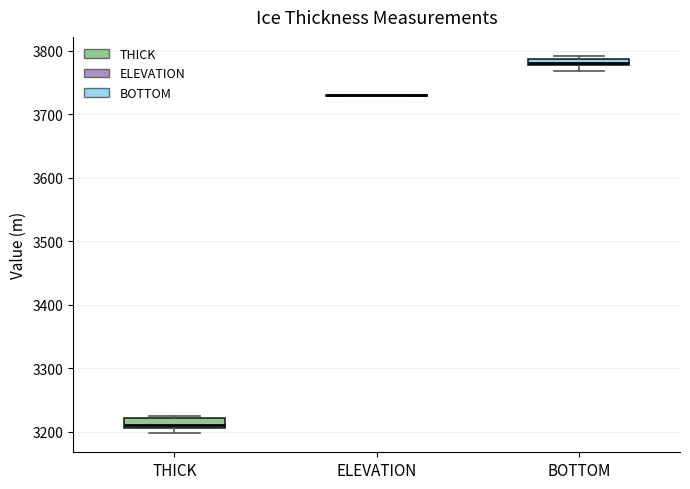

Where is the upper edge of the box for BOTTOM on the y-axis? The values are not printed on the chart, so give them approximately, as read against the axis.

3790